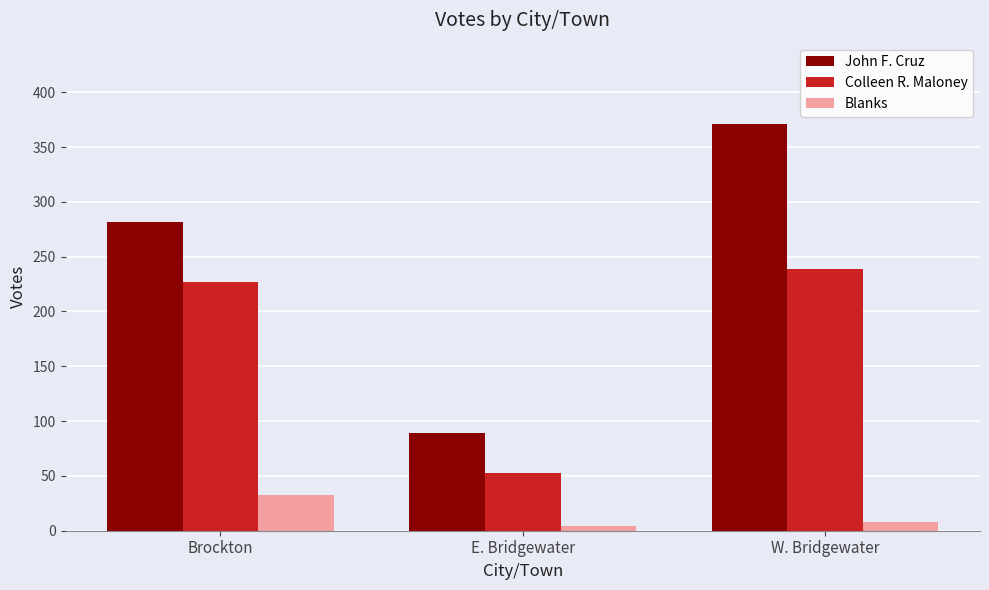

Reading left to right, transcribe all the data shown in this chart.

John F. Cruz: 282	89	371
Colleen R. Maloney: 227	53	239
Blanks: 33	4	8